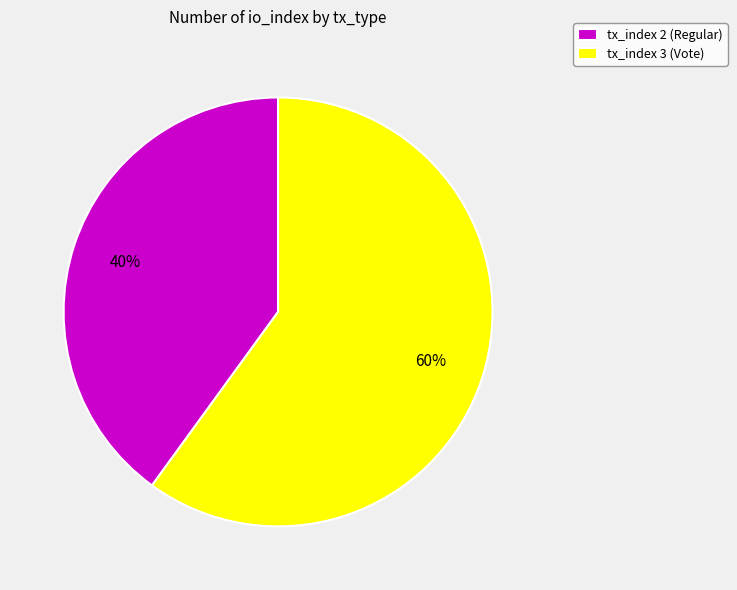

True or false: tx_index 2 (Regular) accounts for 40% of the total.

True